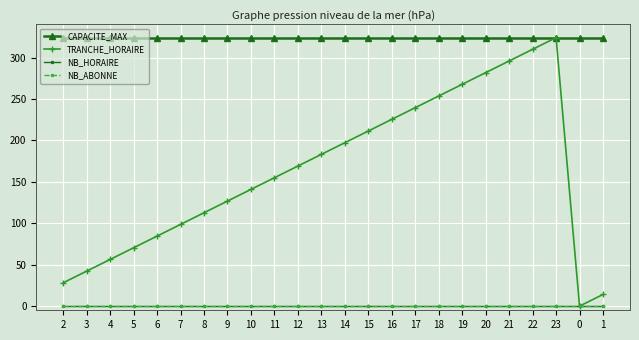

True or false: NB_HORAIRE and NB_ABONNE cross at least once.

False